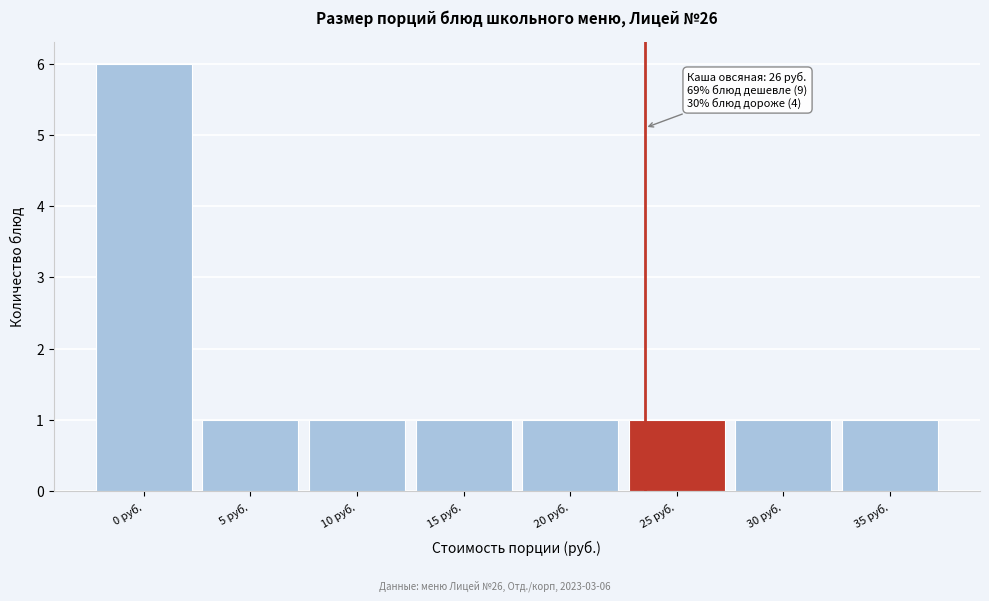

Reading left to right, transcribe all the data shown in this chart.

6	1	1	1	1	1	1	1